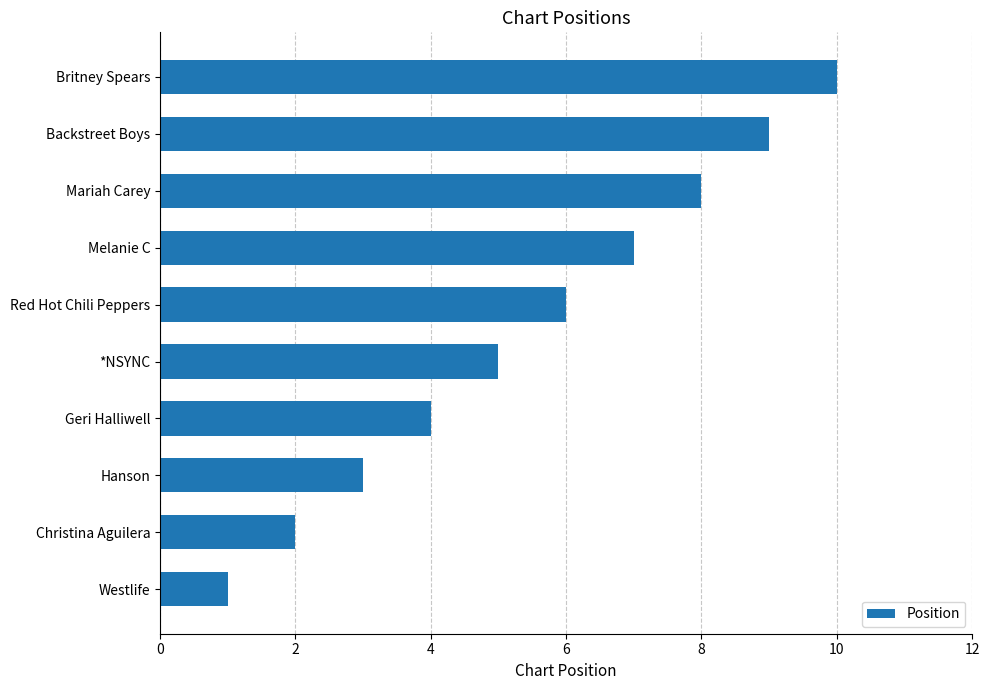

What is the average value?

6